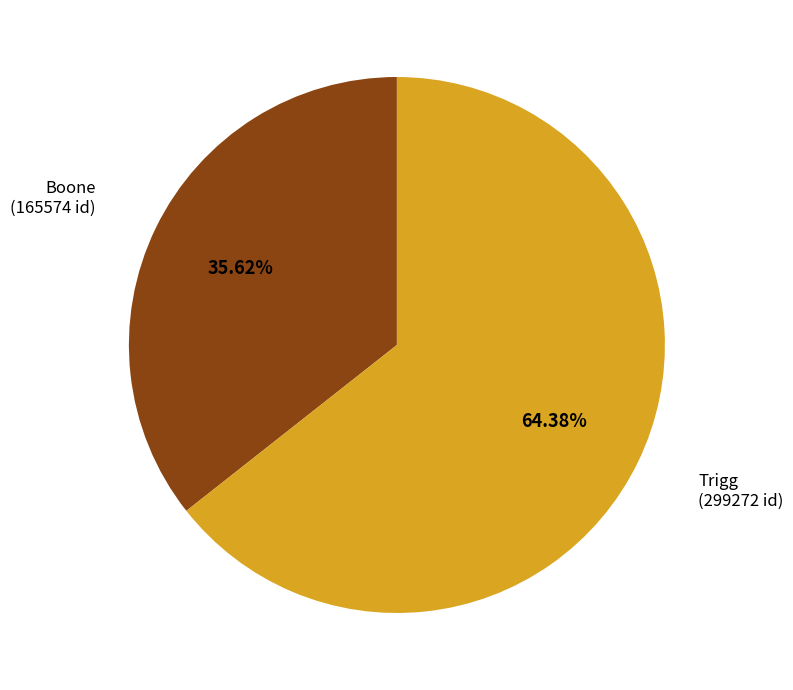

Is there a majority slice in this chart?

Yes